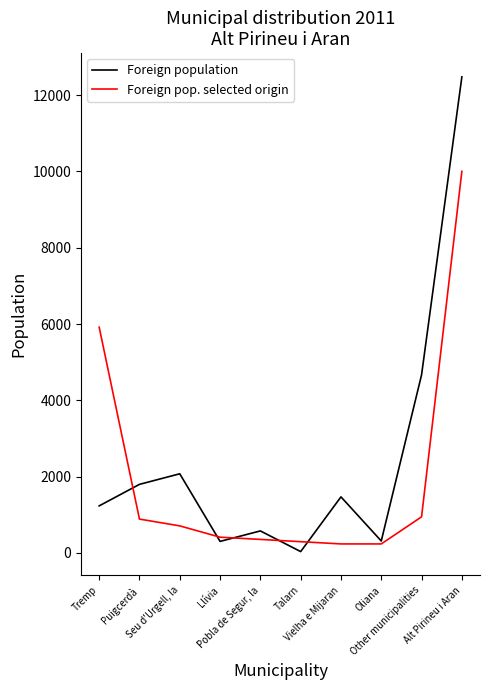

List the series in order of their peak value, lowest first.

Foreign pop. selected origin, Foreign population